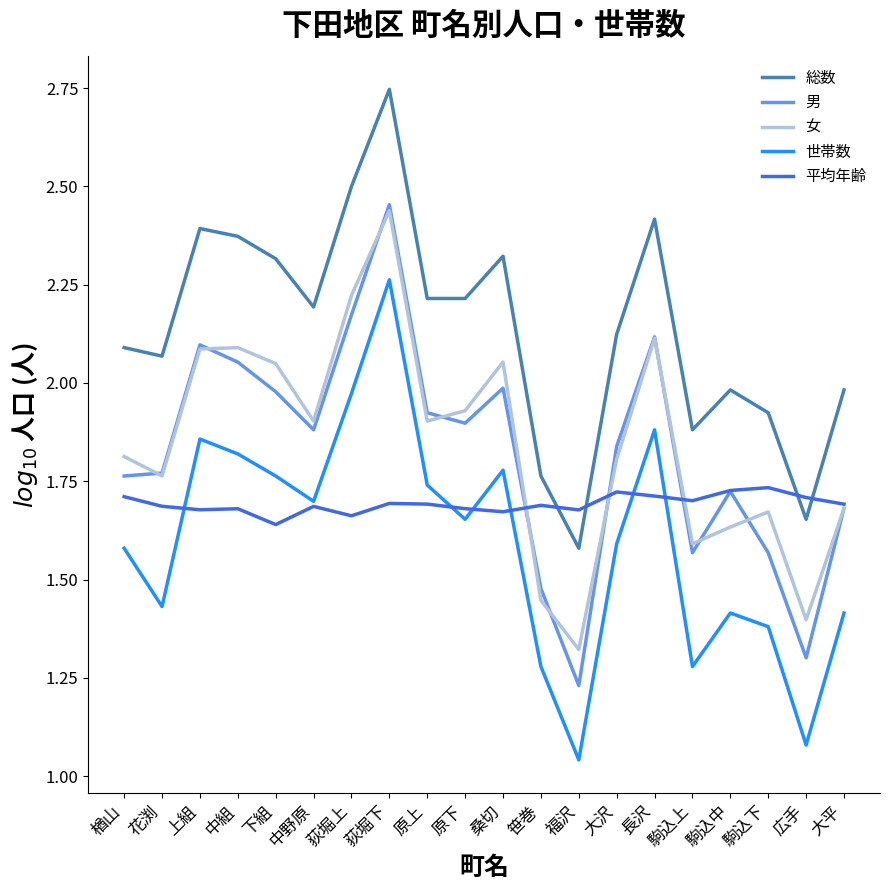

Where is 女 nearest to the value 1?

福沢